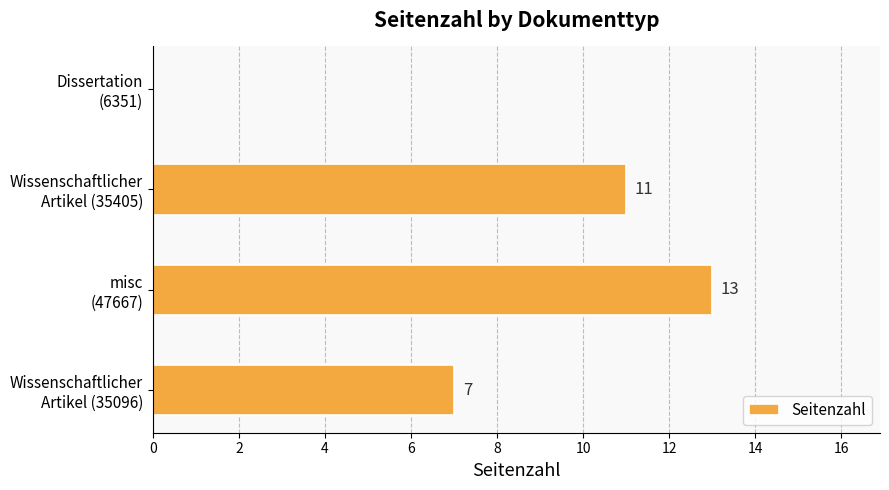

What is the average value?

8